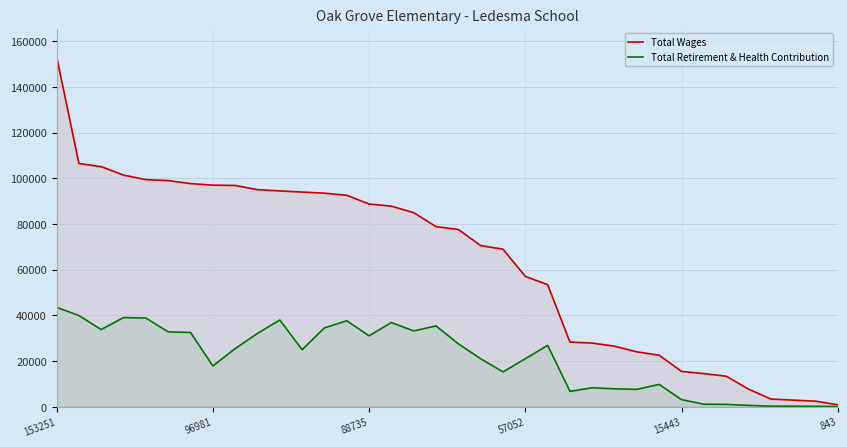

What is the sum of all Total Wages values?

2282858